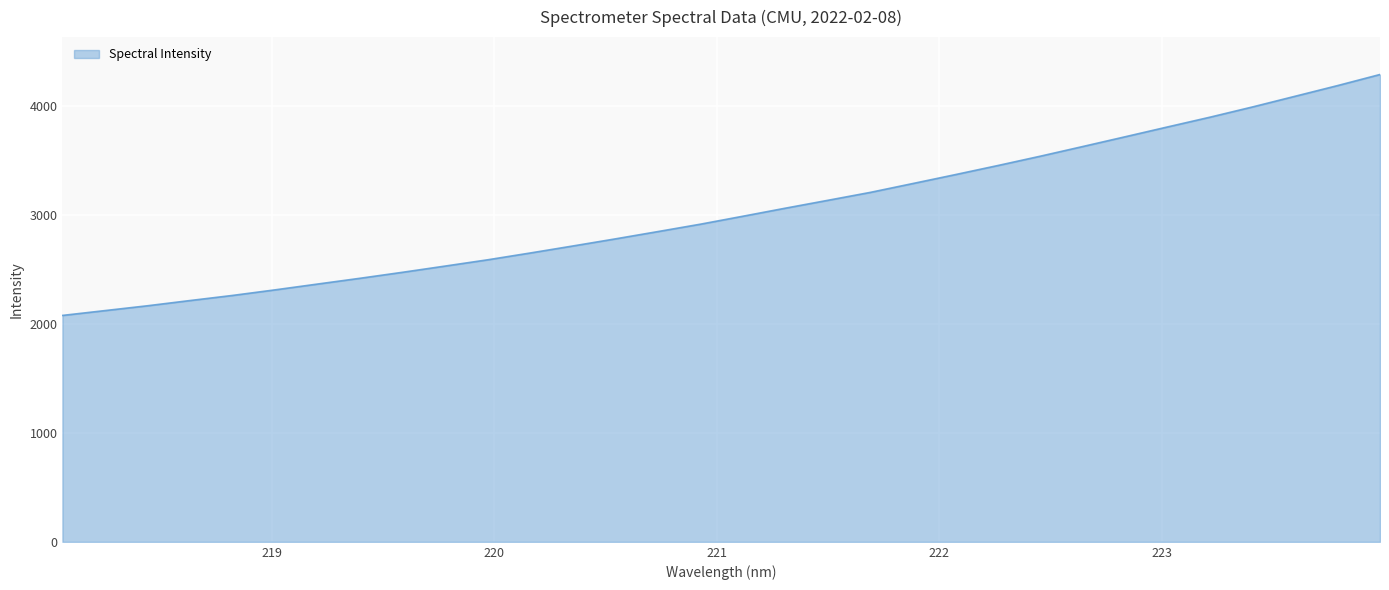

What is the greatest value displayed?

4290.8